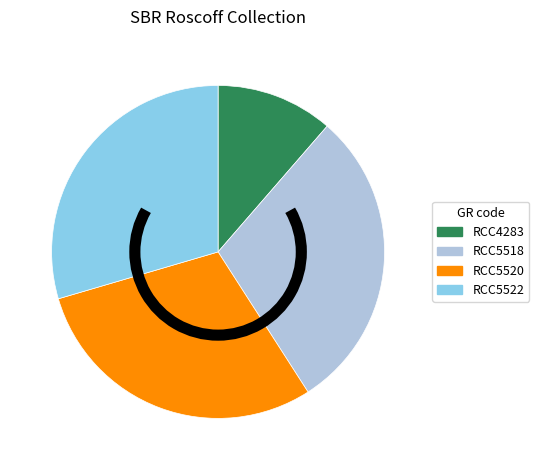

Does RCC4283 account for over 50% of the chart?

No